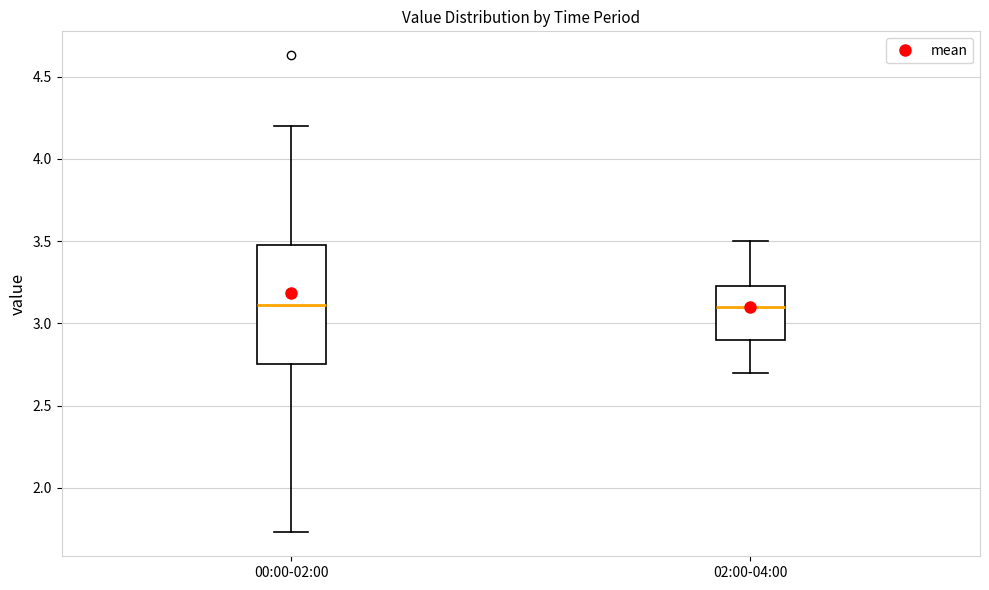

Comparing the boxes themselves (not the whiskers), which one is the tallest?

00:00-02:00